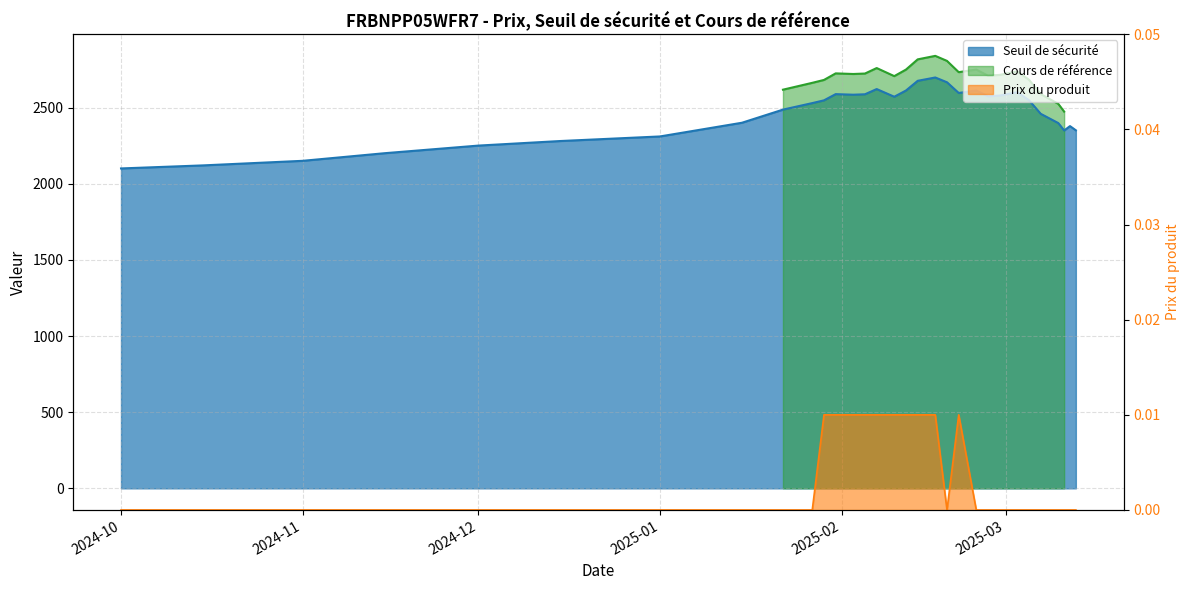

Reading left to right, what are all the values shown in this chart?

Seuil de sécurité: 2100.0	2120.0	2150.0	2200.0	2250.0	2280.0	2310.0	2400.0	2486.2	2528.9	2546.9	2587.8	2584.0	2586.8	2621.1	2570.7	2611.6	2675.2	2697.1	2665.7	2595.4	2611.6	2573.6	2578.3	2600.2	2547.9	2458.6	2397.8	2349.3	2377.8	2350.3
Prix du produit: 0.0	0.0	0.0	0.0	0.0	0.0	0.0	0.0	0.0	0.0	0.0	0.0	0.0	0.0	0.0	0.0	0.0	0.0	0.0	0.0	0.0	0.0	0.0	0.0	0.0	0.0	0.0	0.0	0.0	0.0	0.0